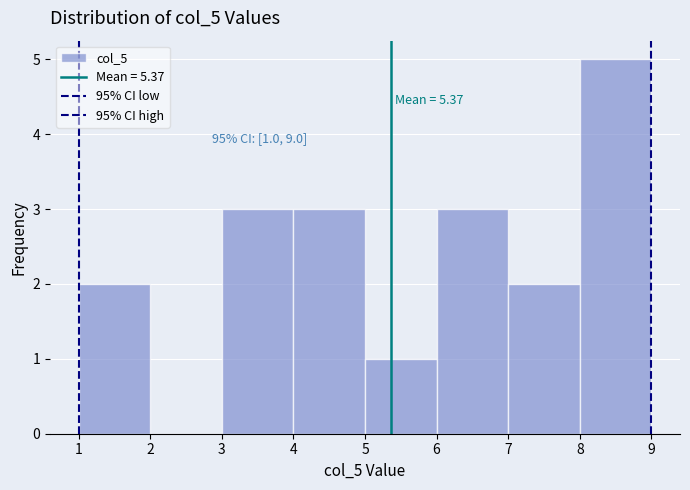

Over which range of the x-axis is the bar tallest?

8 to 9